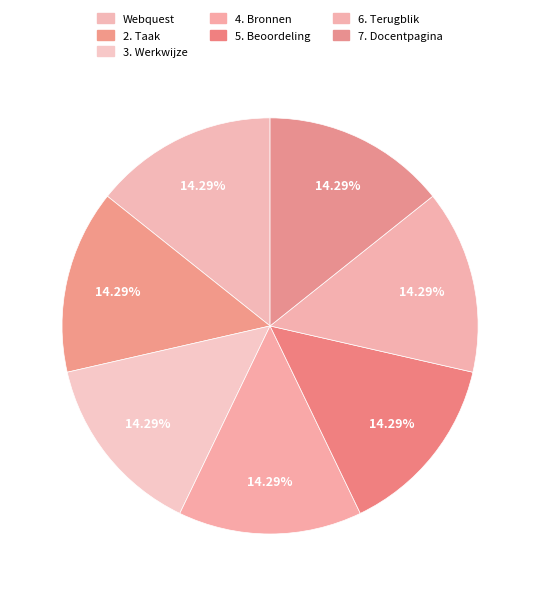

How many segments does this pie chart have?

7